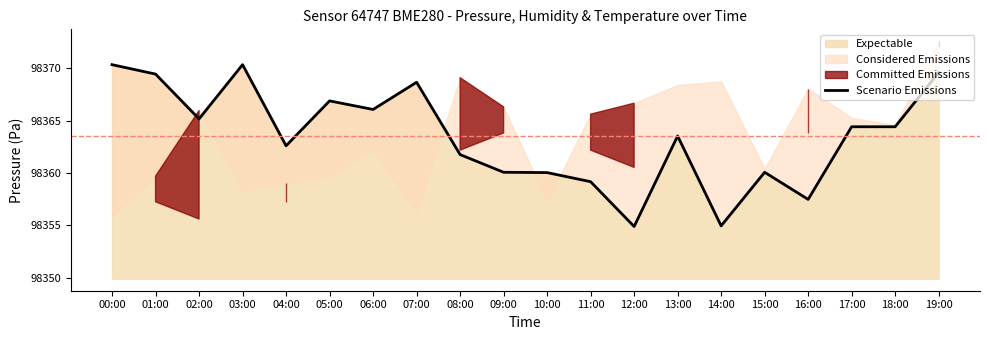

Does the chart have visible grid lines?

No